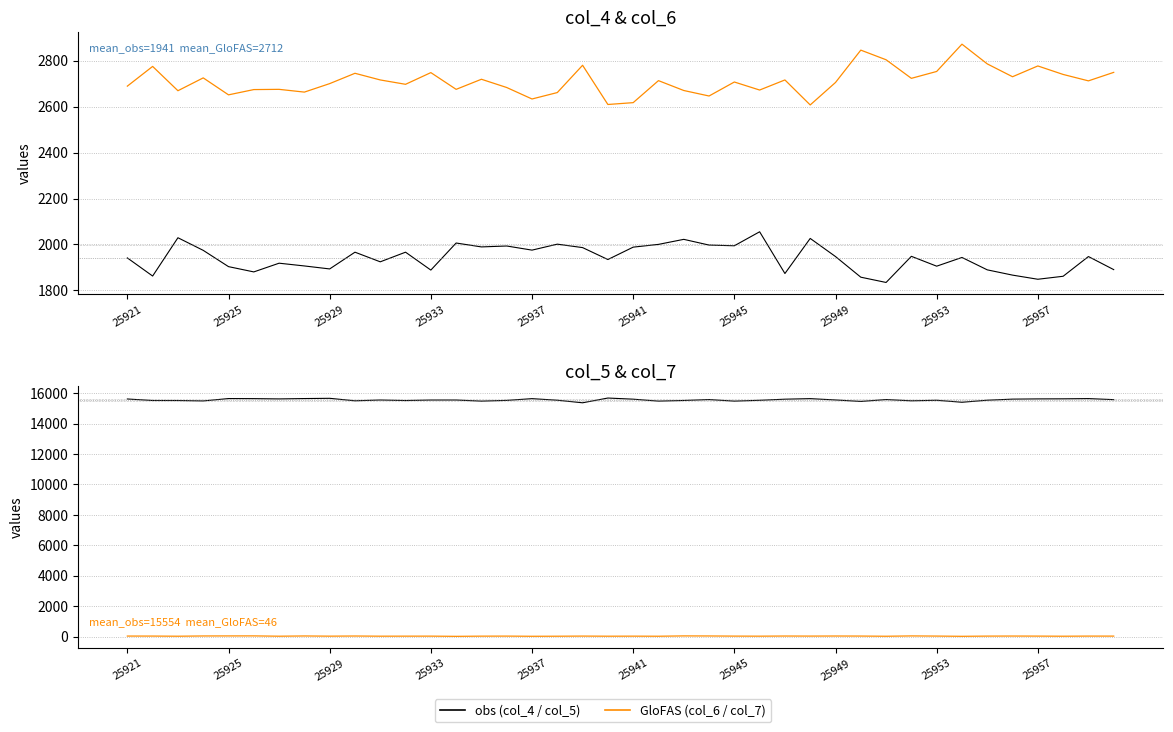

Is this an area chart (filled region under the line)?

No